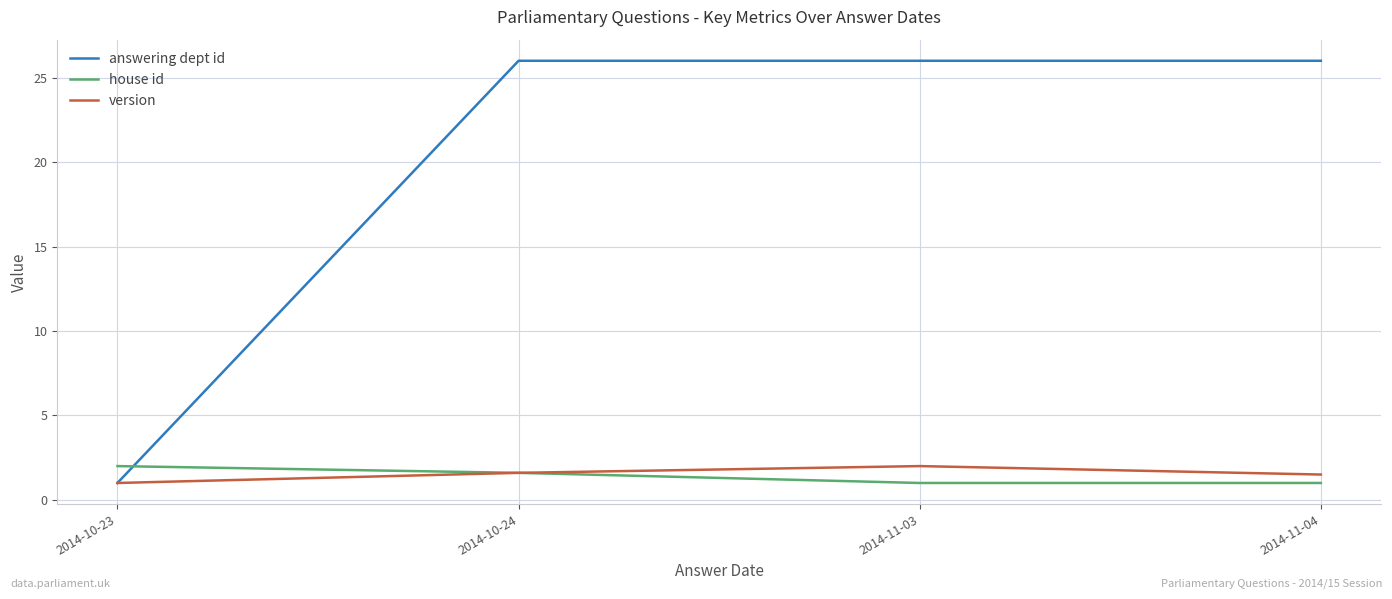

The value of answering dept id at 2014-10-23 is 1.0. True or false?

True